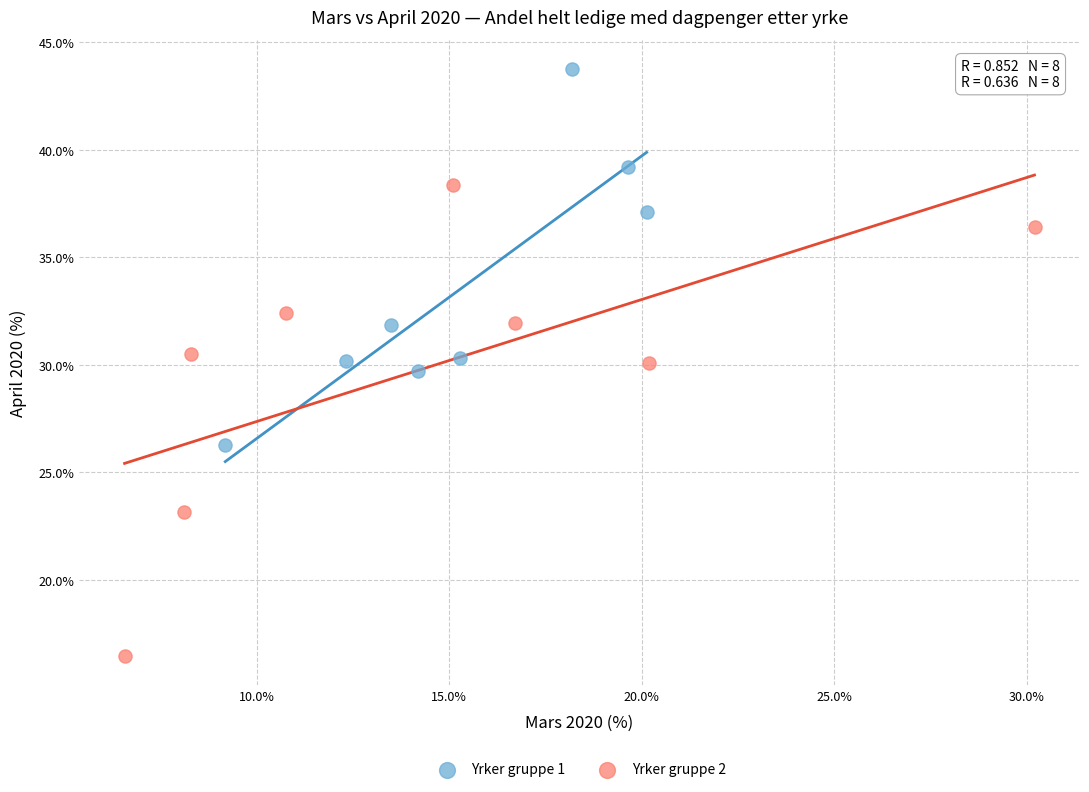

What are all the series names shown in the legend?

Yrker gruppe 1, Yrker gruppe 2